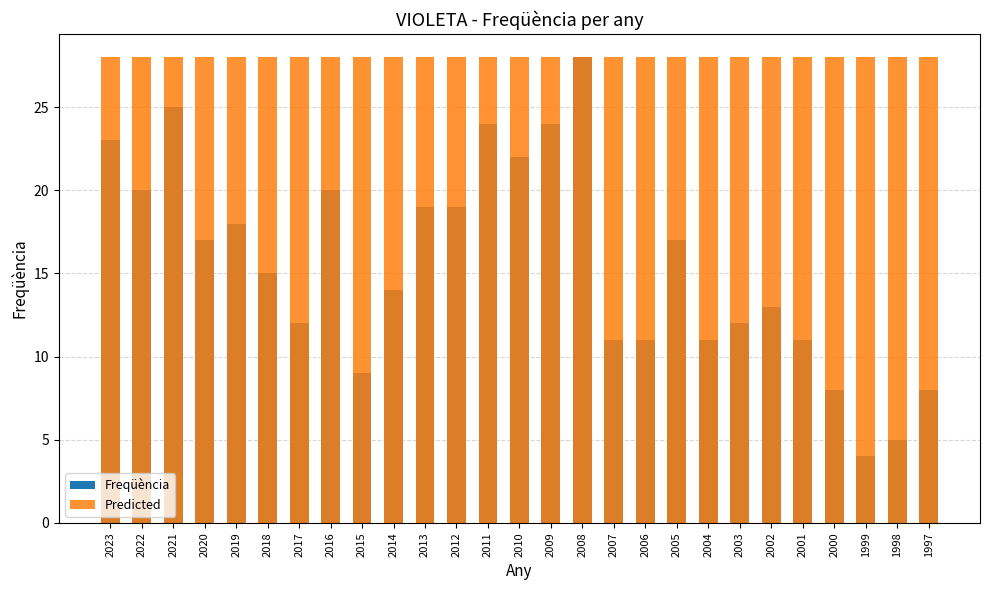

Which category has the highest value across all series?

2008